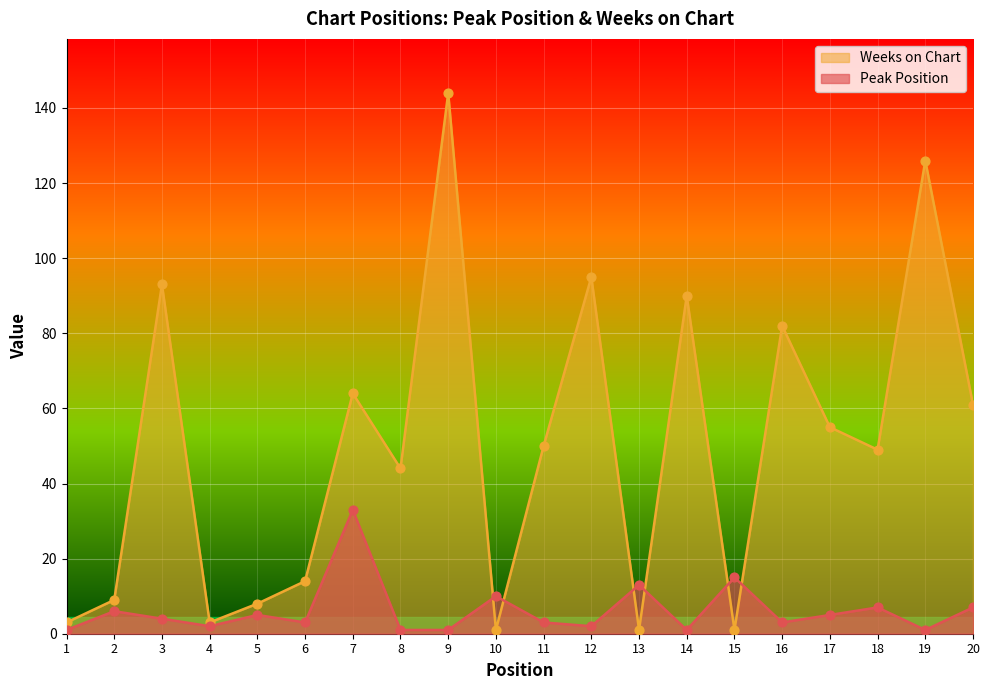

Which series contains the highest Y value?

Weeks on Chart